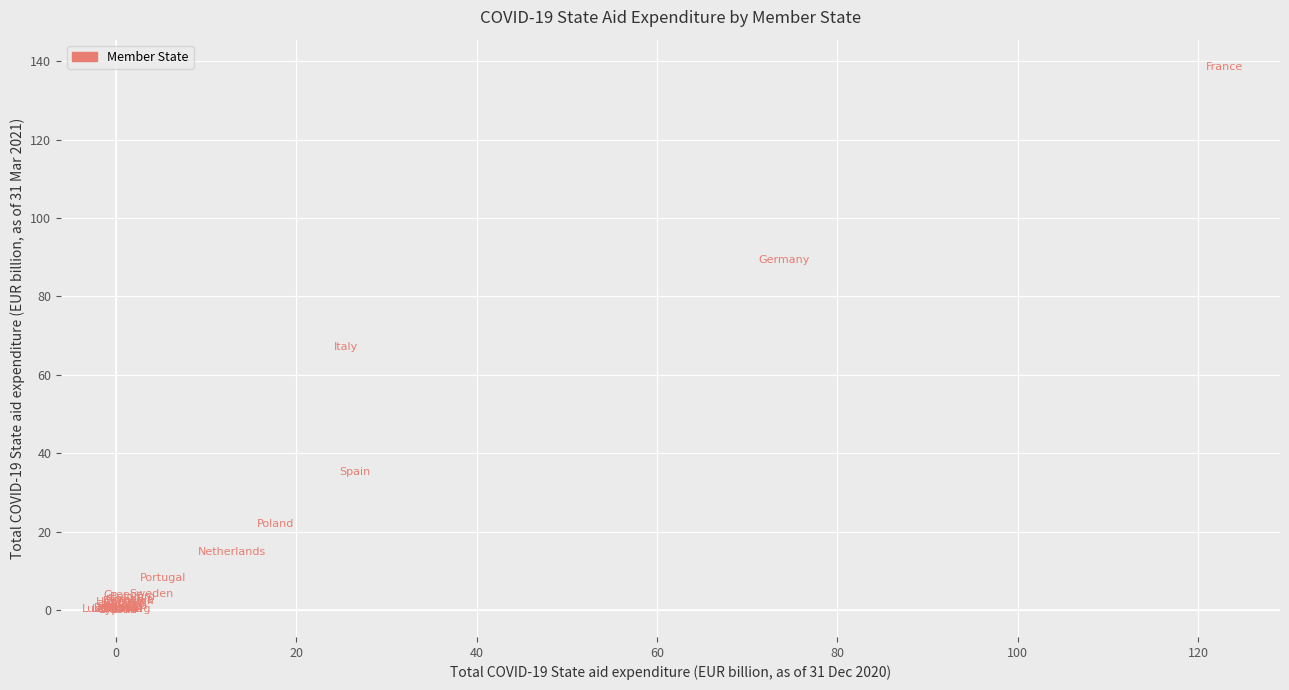

What Y value in the scatter plot is closest to 69?

67.1